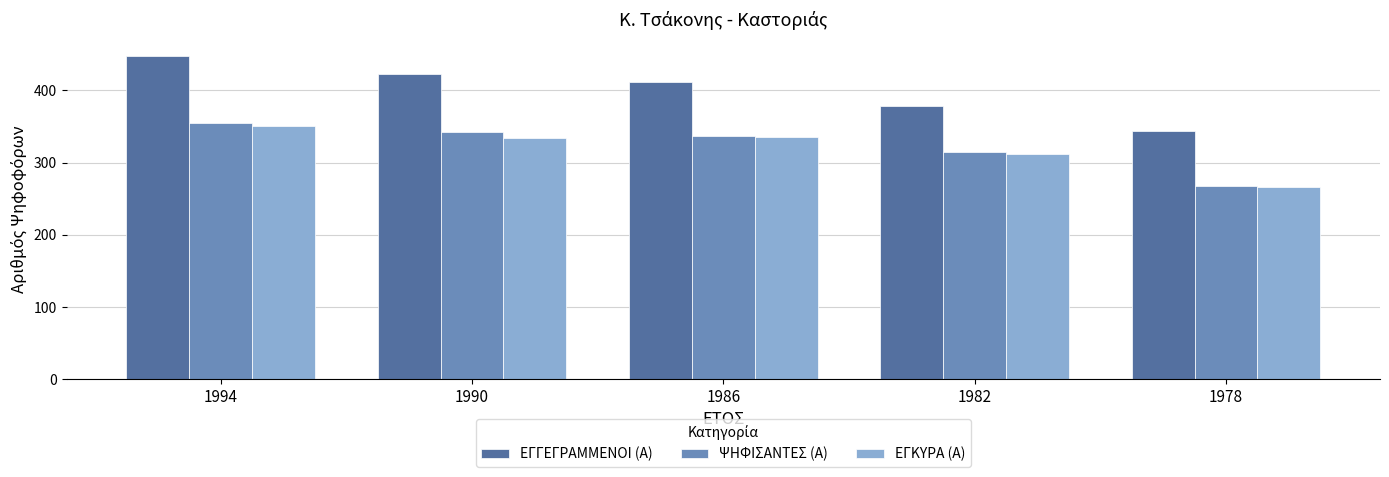

What is the spread (max minus min) of values at 1978?

78